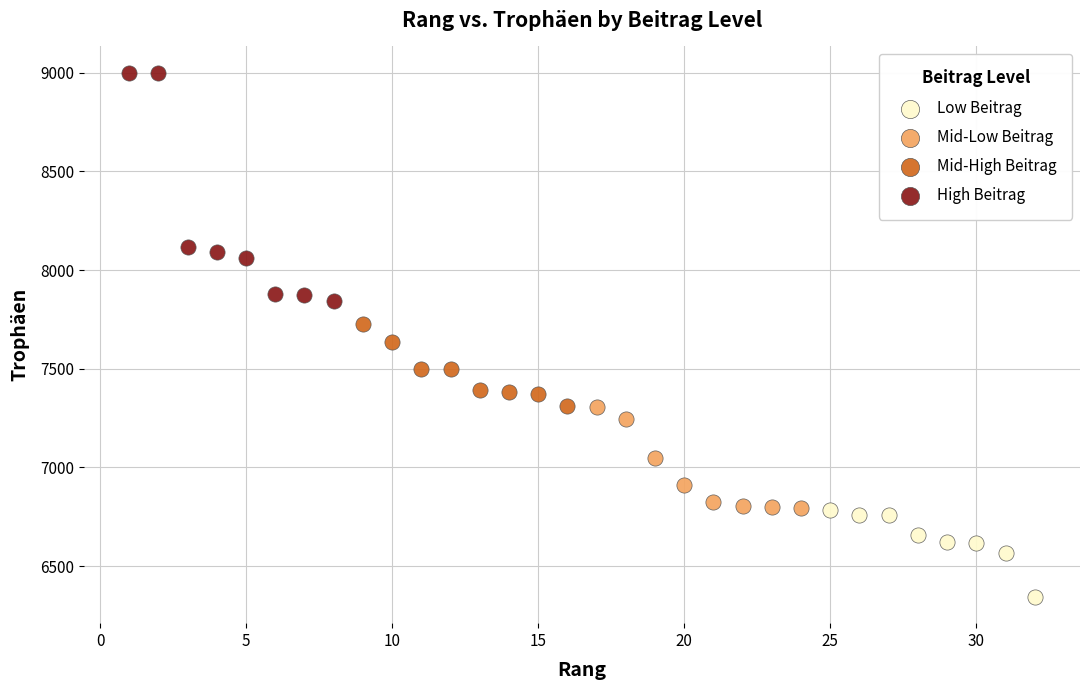

Which series reaches the maximum Y coordinate?

High Beitrag